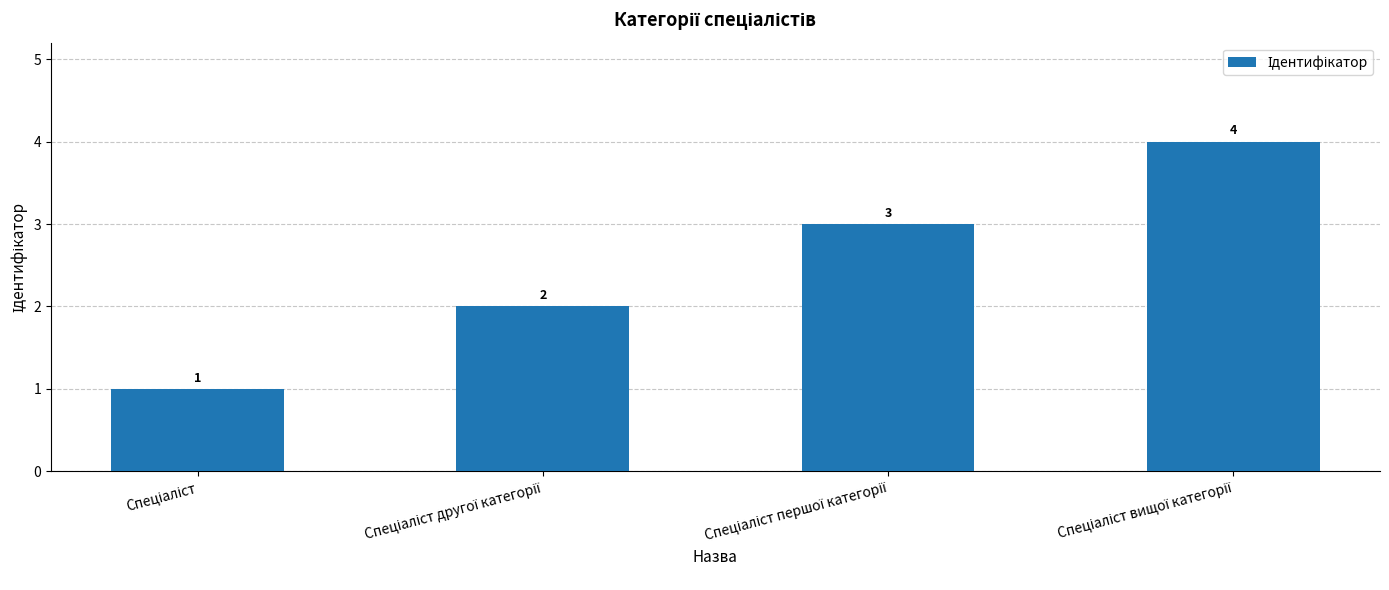

What is the maximum value shown in the chart?

4